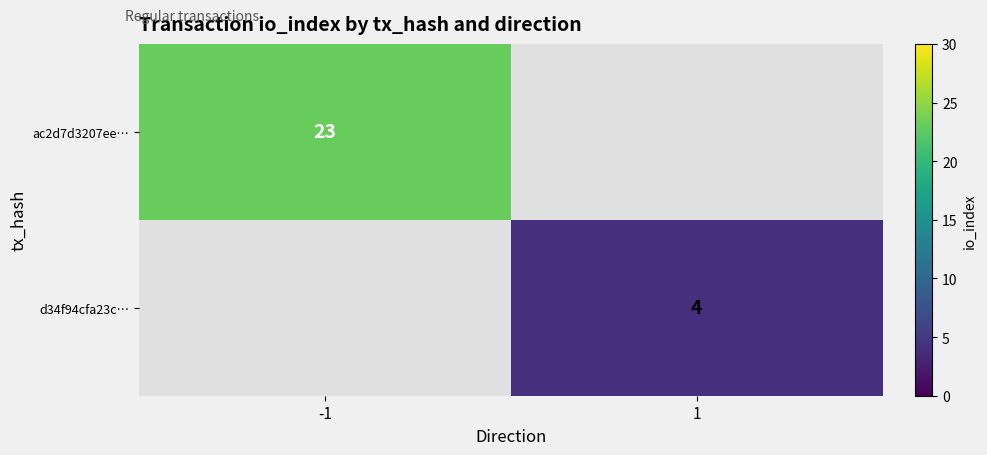

What is the greatest value displayed?

23